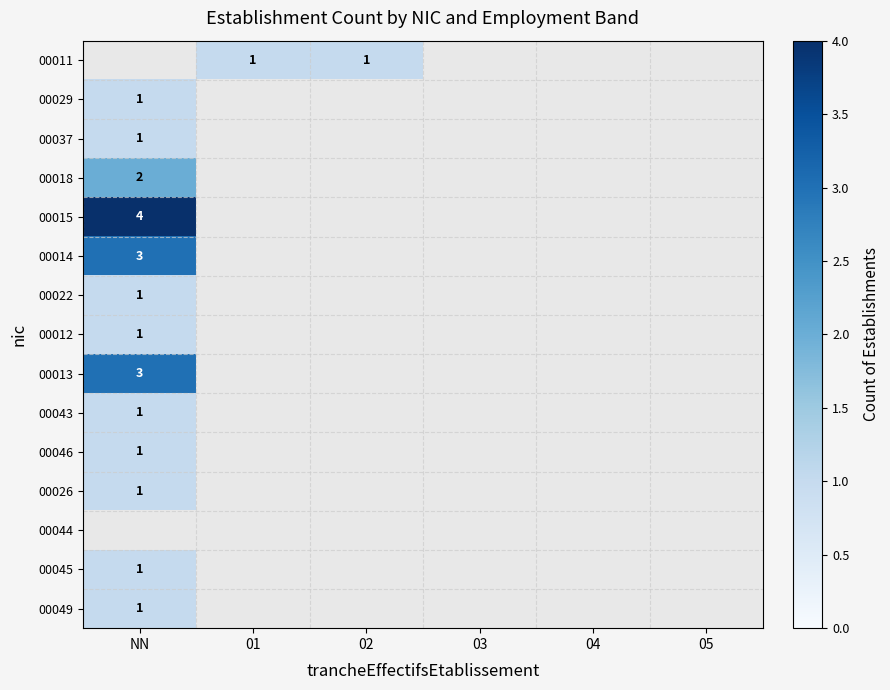

Is the value of 00044 at 03 greater than the value of 00046 at NN?

No